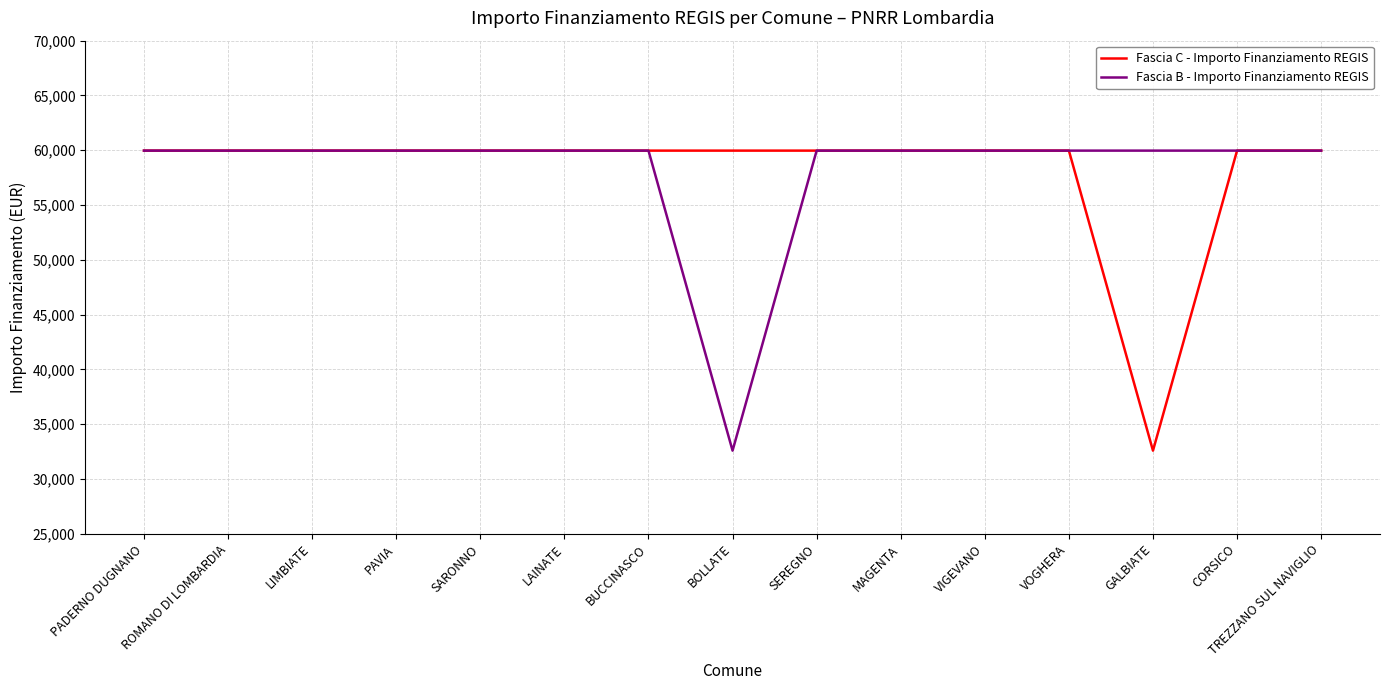

Rank the series at GALBIATE from lowest to highest value.

Fascia C - Importo Finanziamento REGIS, Fascia B - Importo Finanziamento REGIS